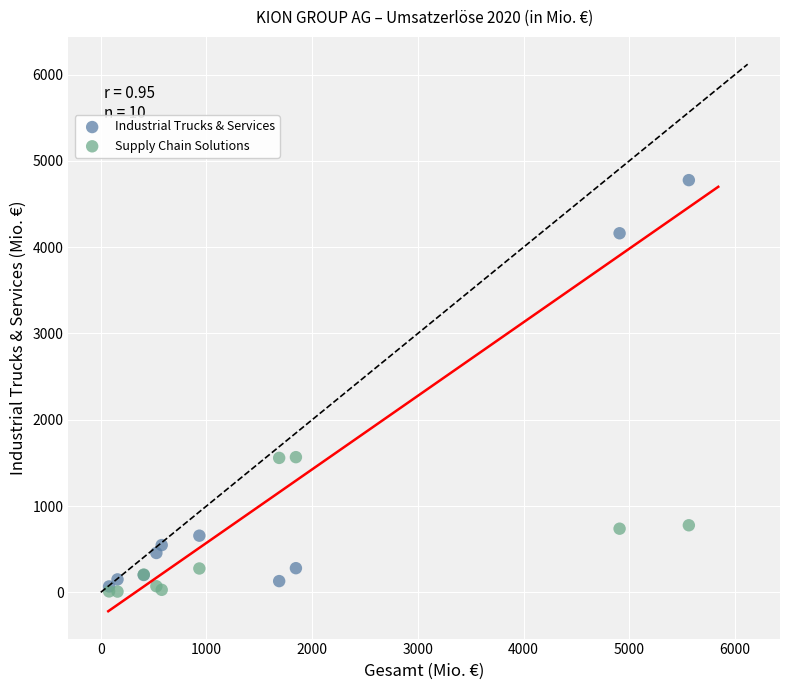

What are all the series names shown in the legend?

Industrial Trucks & Services, Supply Chain Solutions